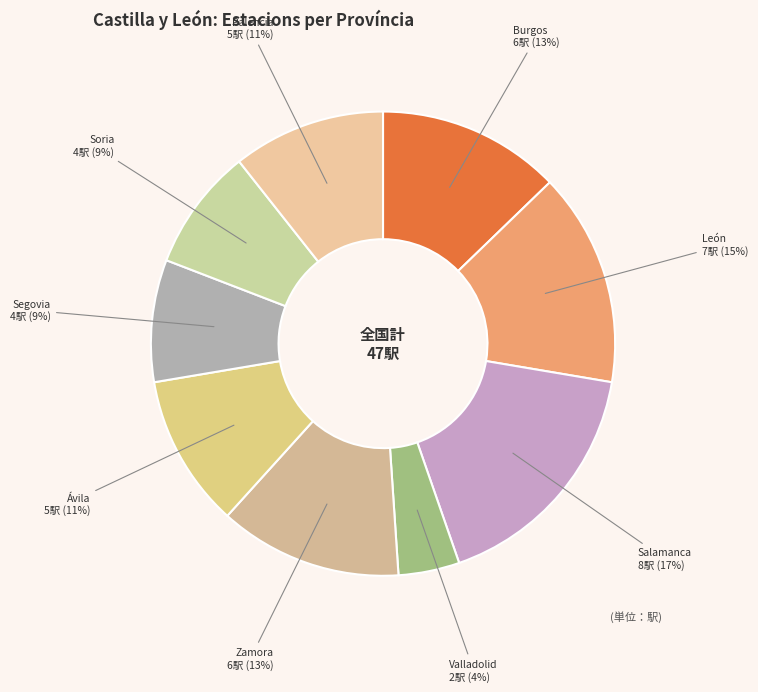

Is it true that Soria is 1% of the pie?

False